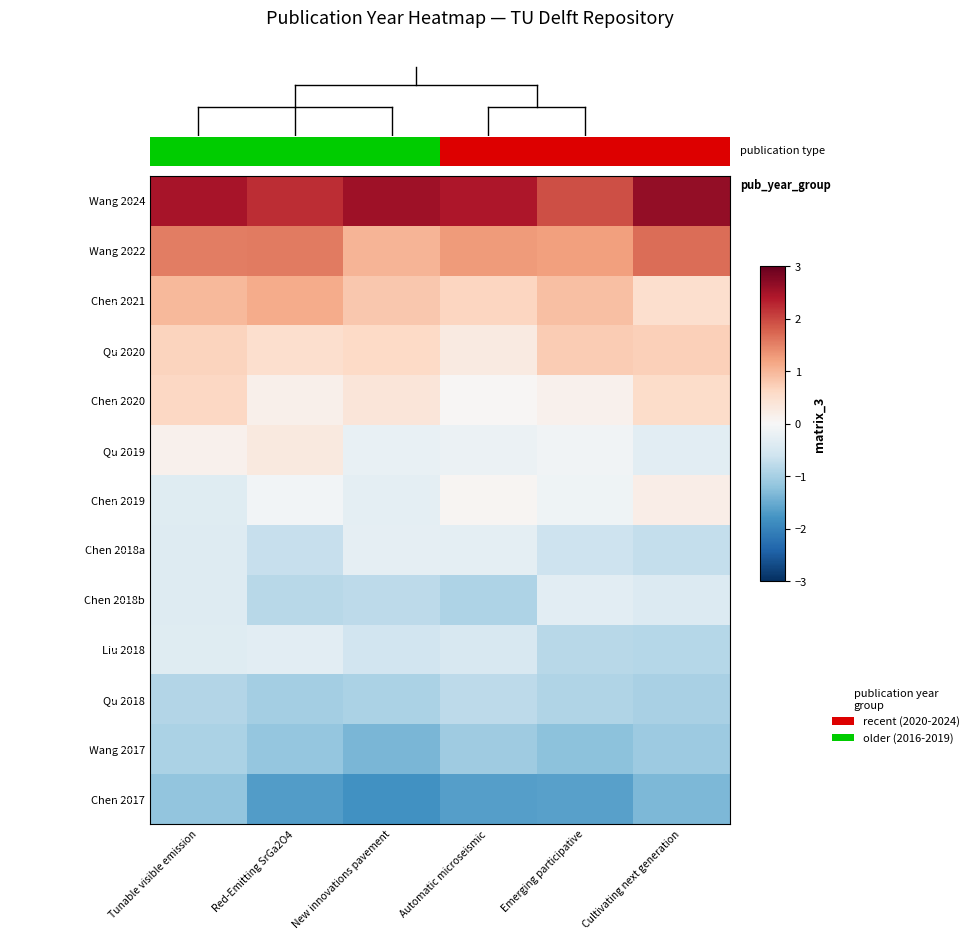

What is the difference between the maximum and minimum values in the Chen 2018b series?

0.6